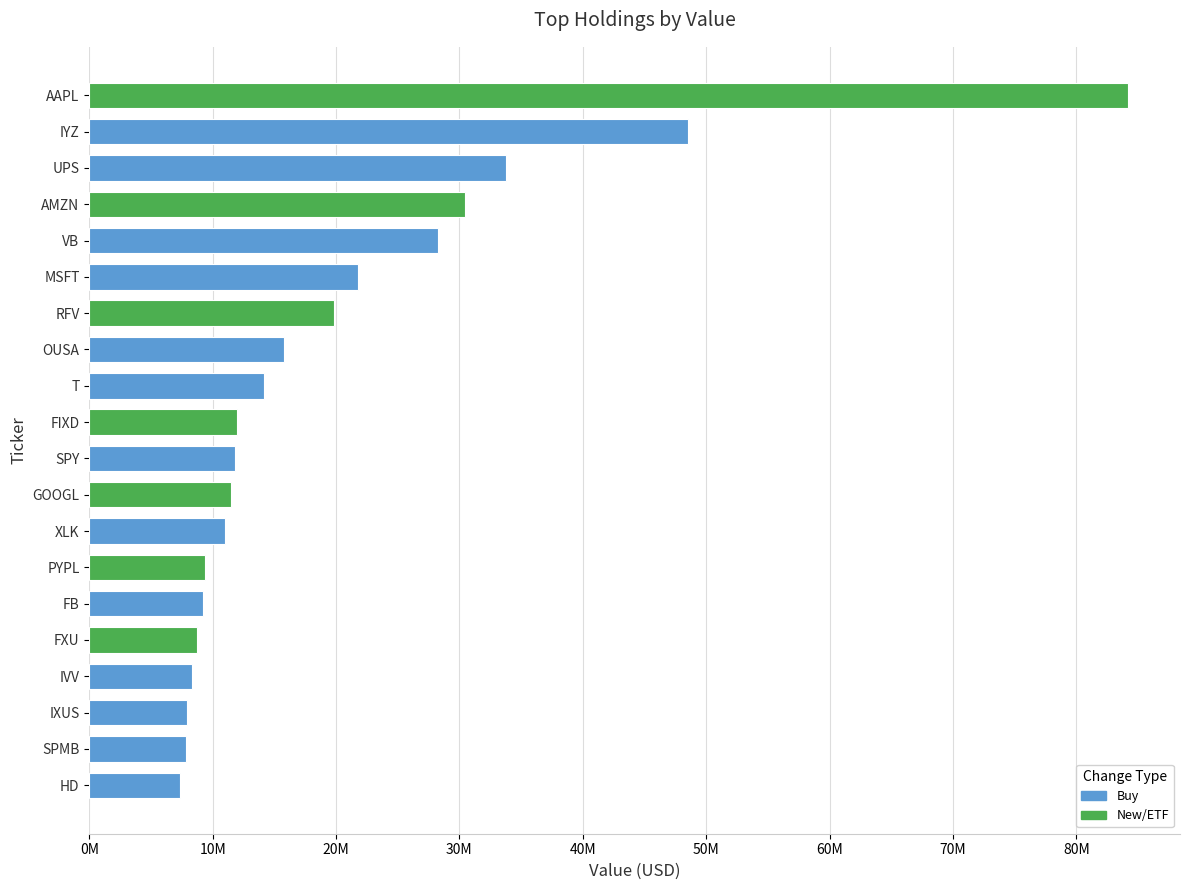

What is the sum of all values?

401739000